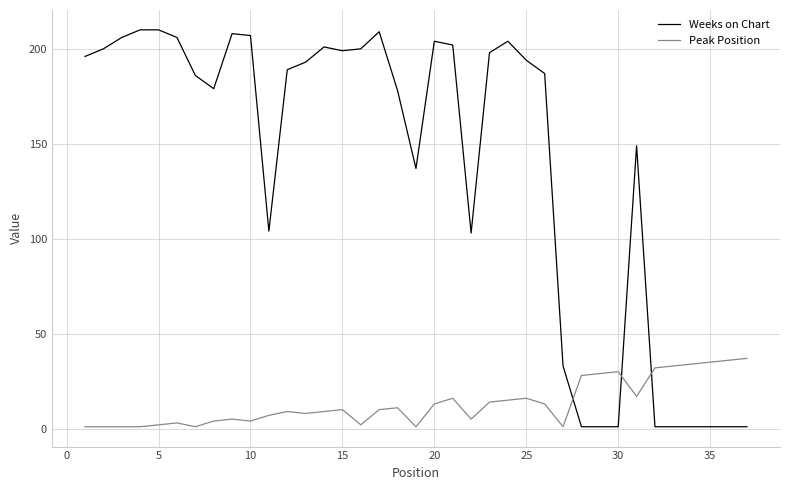

Which series has the largest total across all categories?

Weeks on Chart